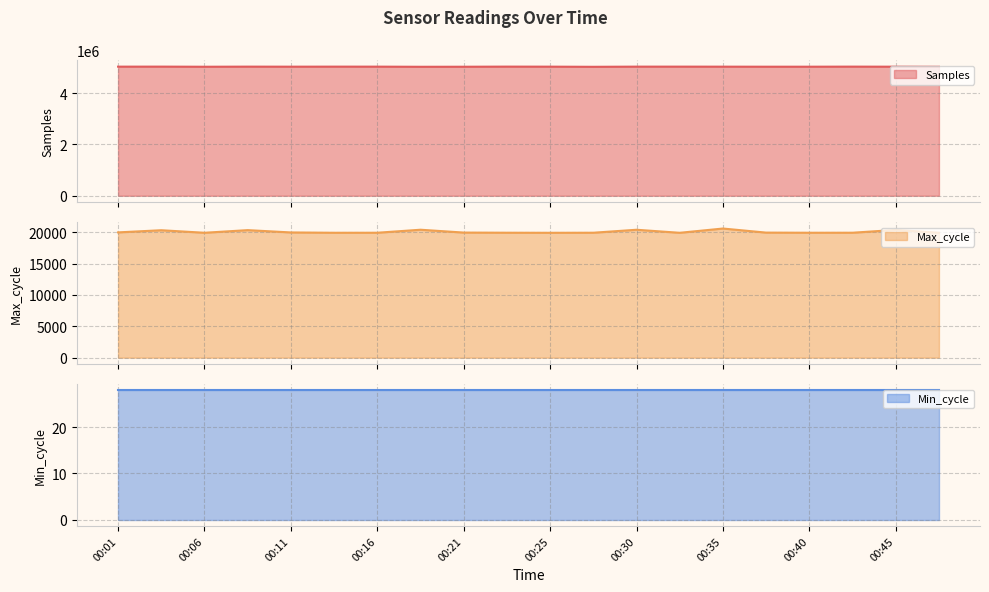

At how many categories does at least one series exceed 1079721?

20